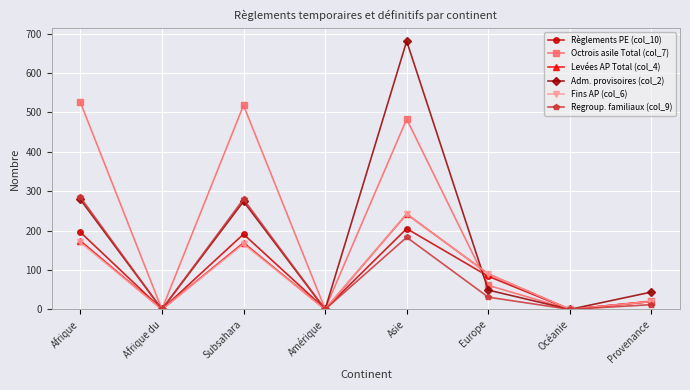

What is the difference between the second highest and second lowest values in the Regroup. familiaux (col_9) series?

280